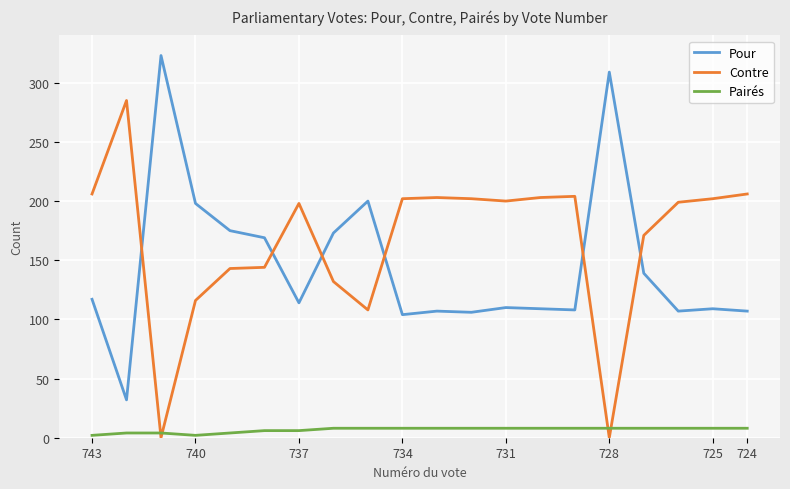

After their last crossing, which series has the higher values: Pour or Contre?

Contre